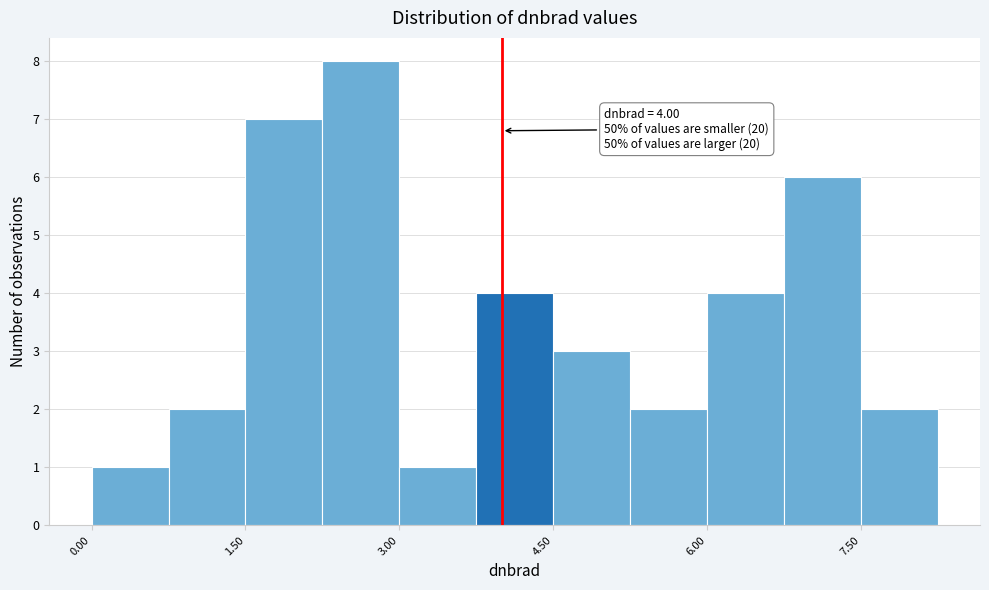

Read against the x-axis, roughly where is the centre of the tallest bar?

2.6